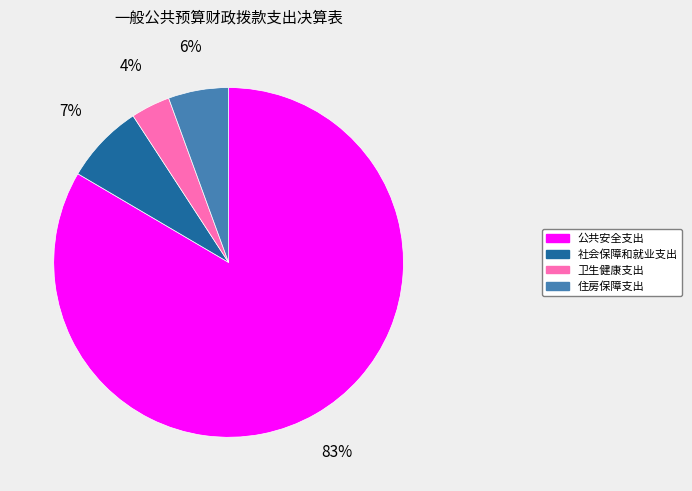

Which category has the biggest portion of the pie?

公共安全支出